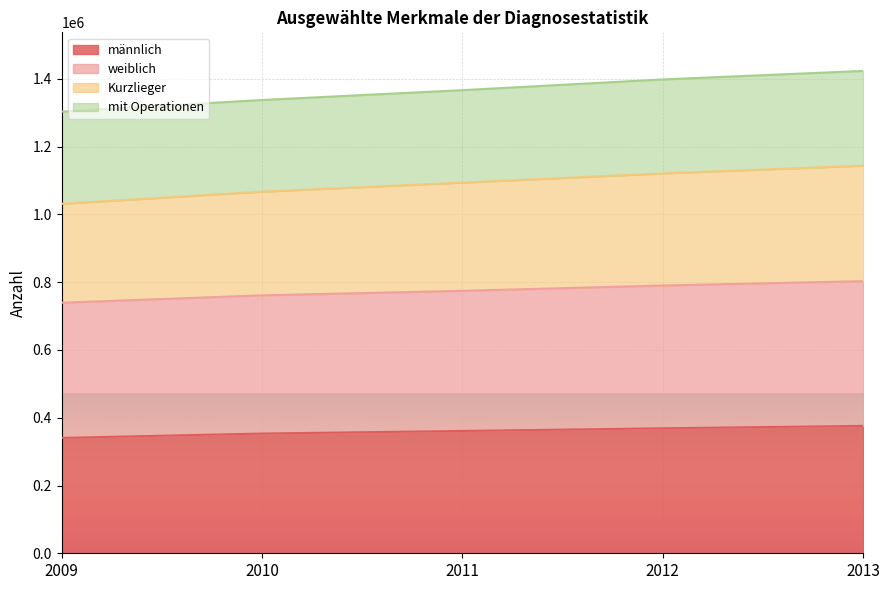

What is the difference between the maximum and minimum values in the männlich series?

35512